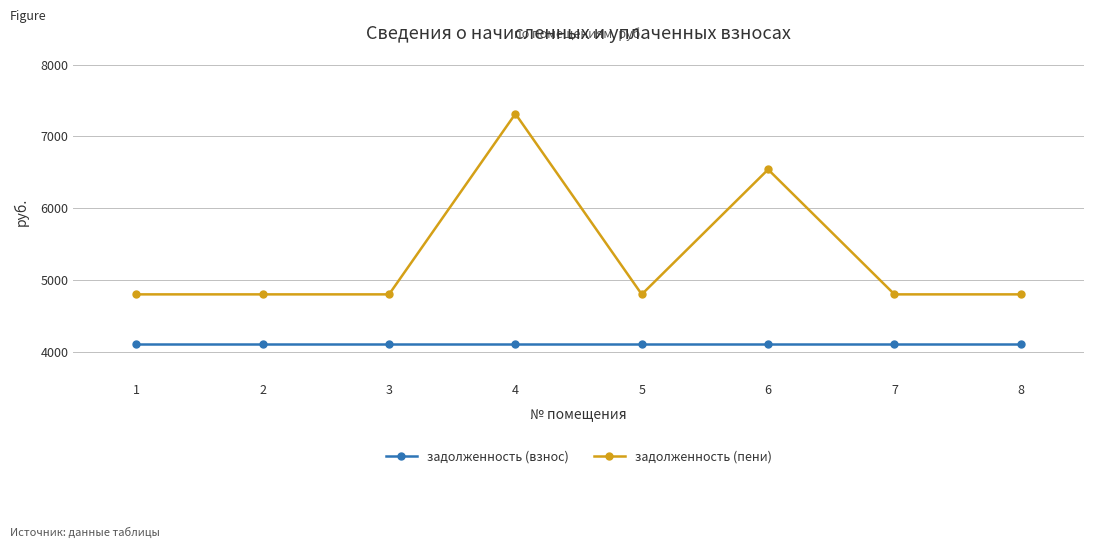

Rank the series by their average value, from lowest to highest.

задолженность (взнос), задолженность (пени)